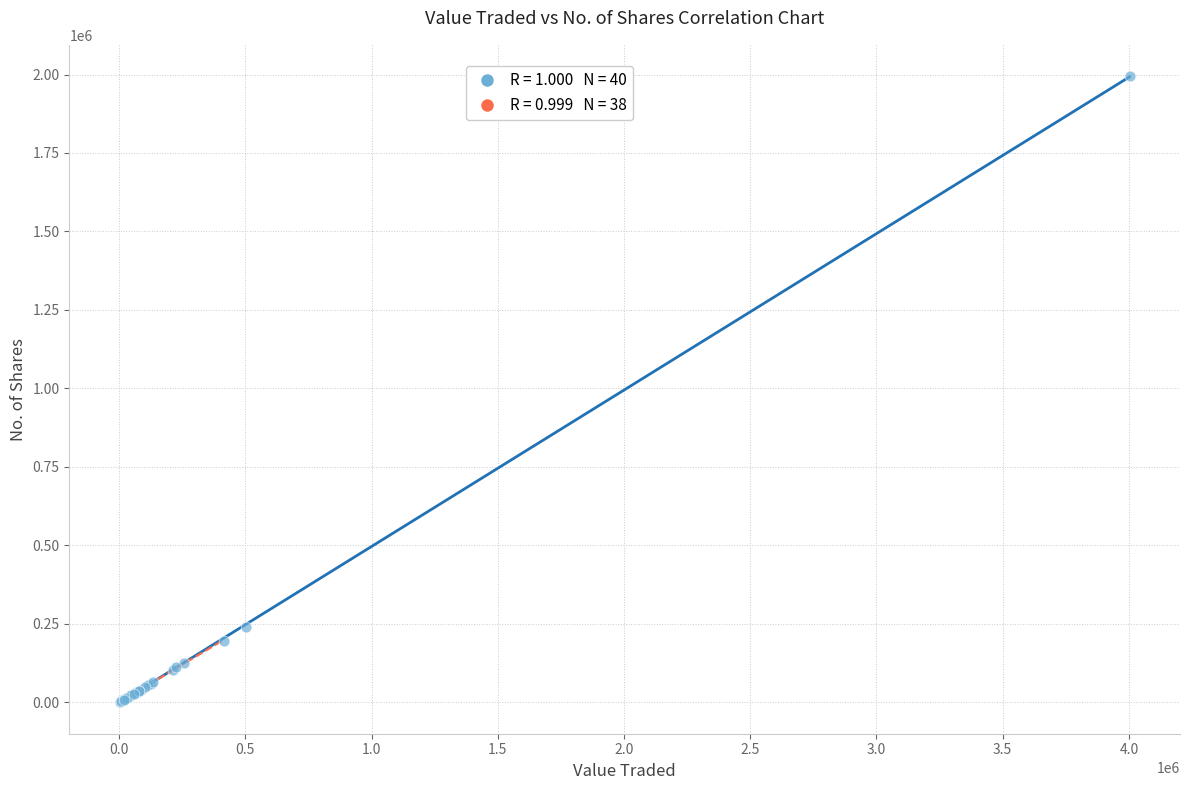

What Y value in the scatter plot is closest to 998201?

238424